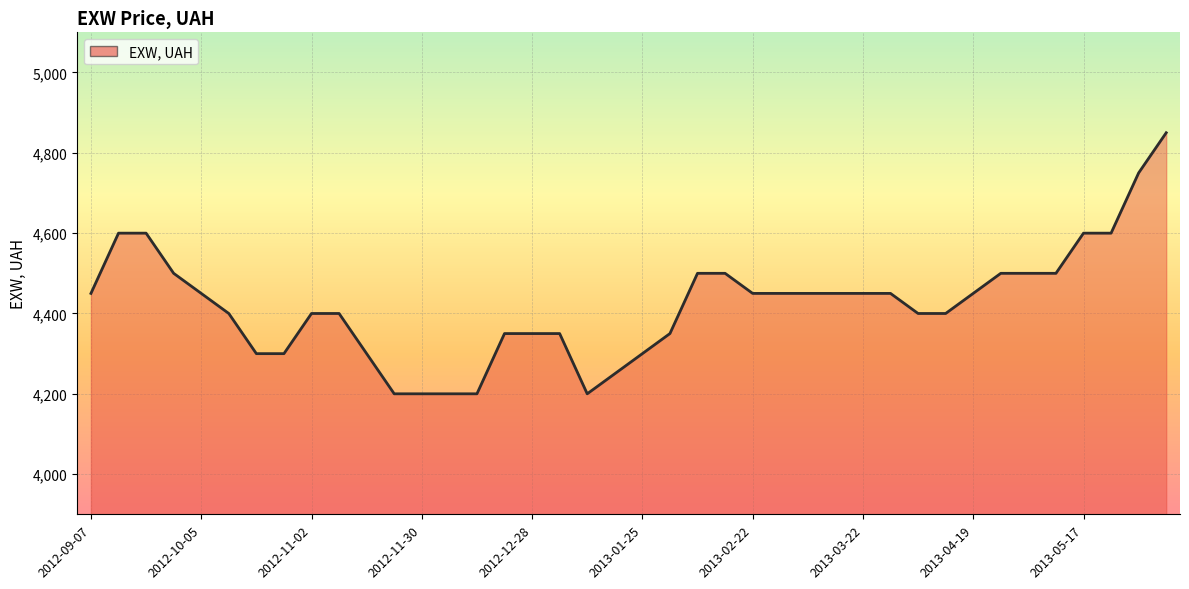

What is the maximum value shown in the chart?

4850